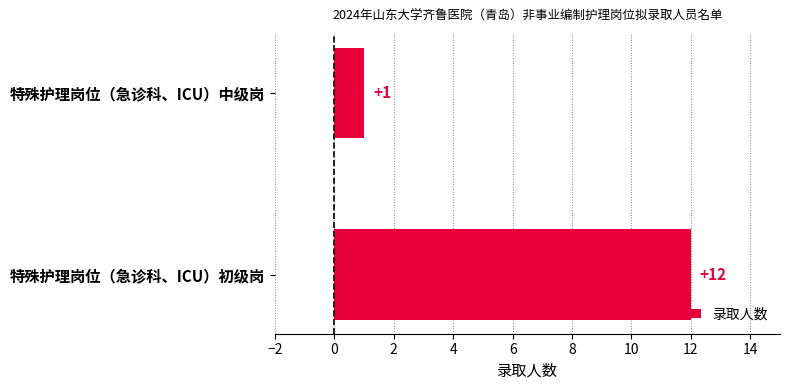

The value at 特殊护理岗位（急诊科、ICU）初级岗 is 19. True or false?

False